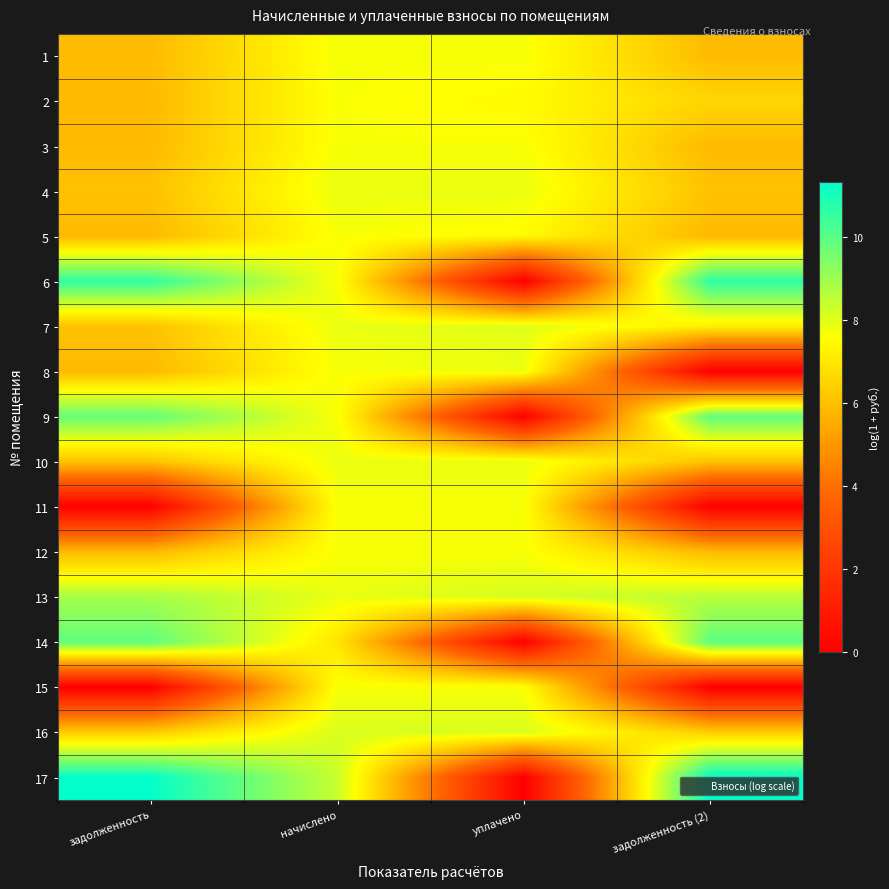

How many data points does each series have?

4